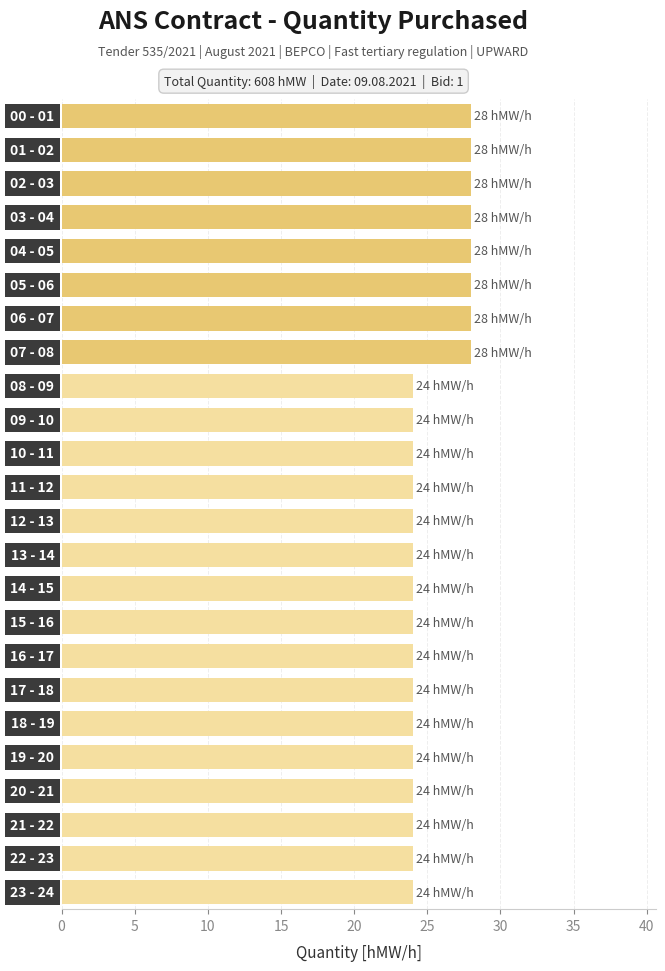

What is the value of the 18th bar from the top?

24